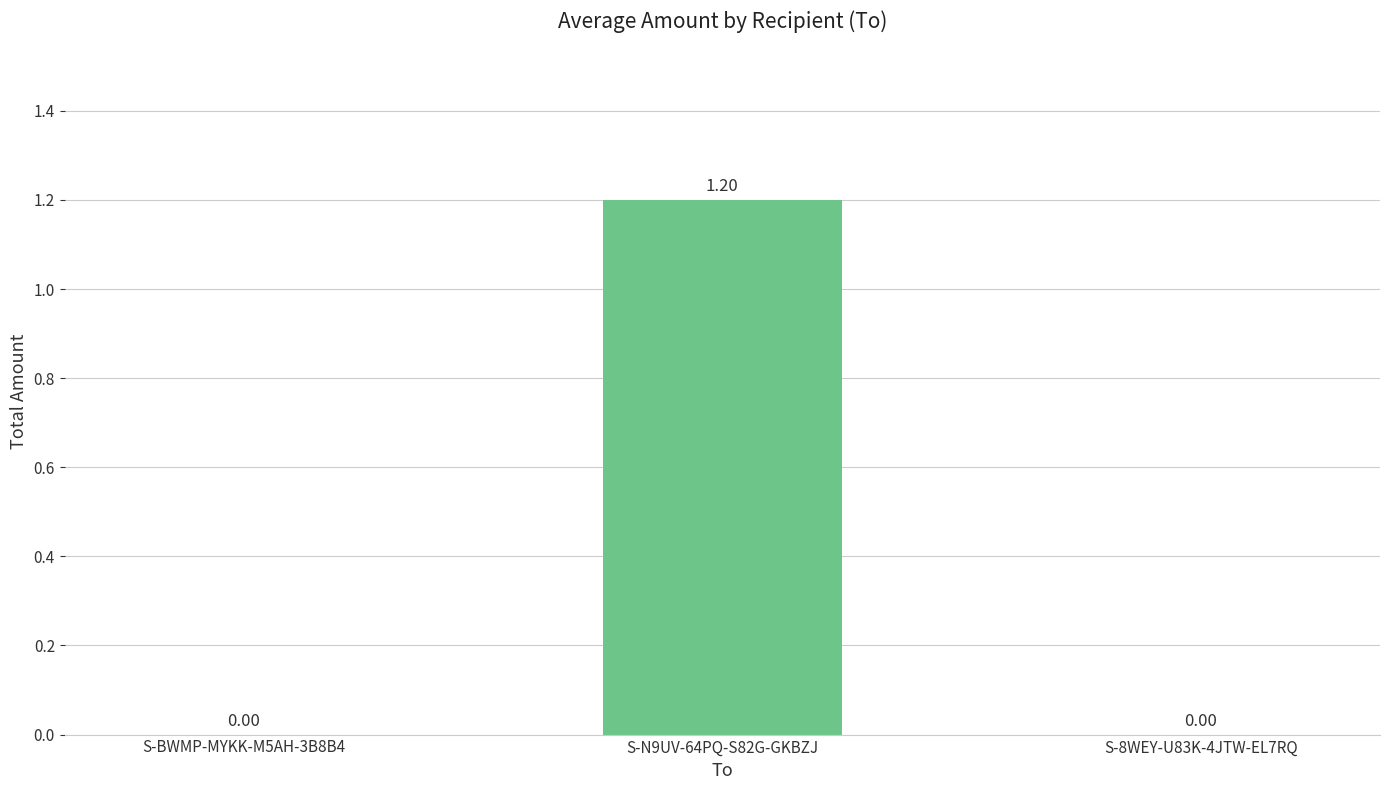

Between S-N9UV-64PQ-S82G-GKBZJ and S-BWMP-MYKK-M5AH-3B8B4, which is larger?

S-N9UV-64PQ-S82G-GKBZJ